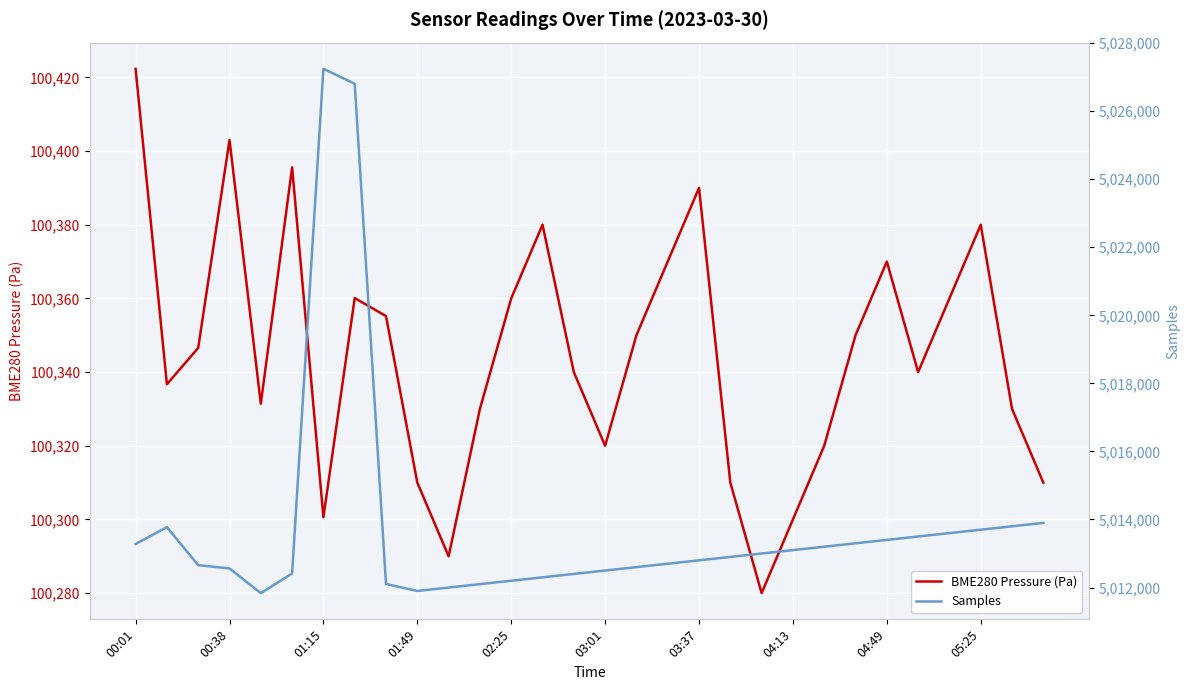

Which category has the highest value in the BME280 Pressure (Pa) series?

00:01